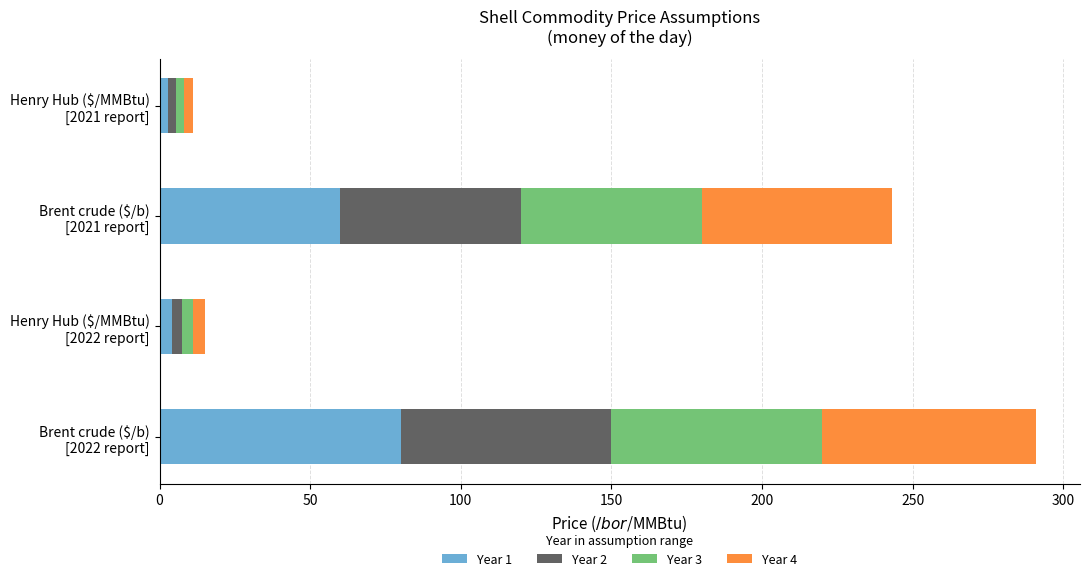

What is the highest value of the Year 1 series?

80.0